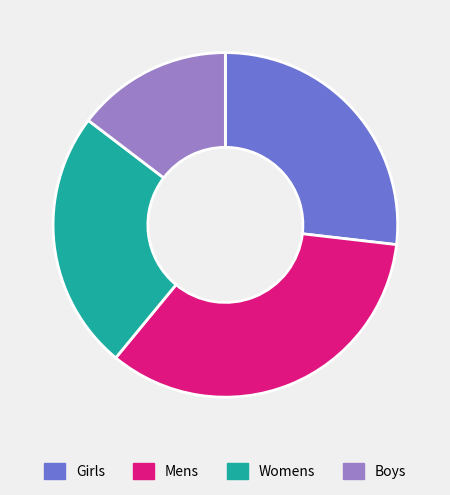

Combined, do Womens and Mens account for over 50%?

Yes